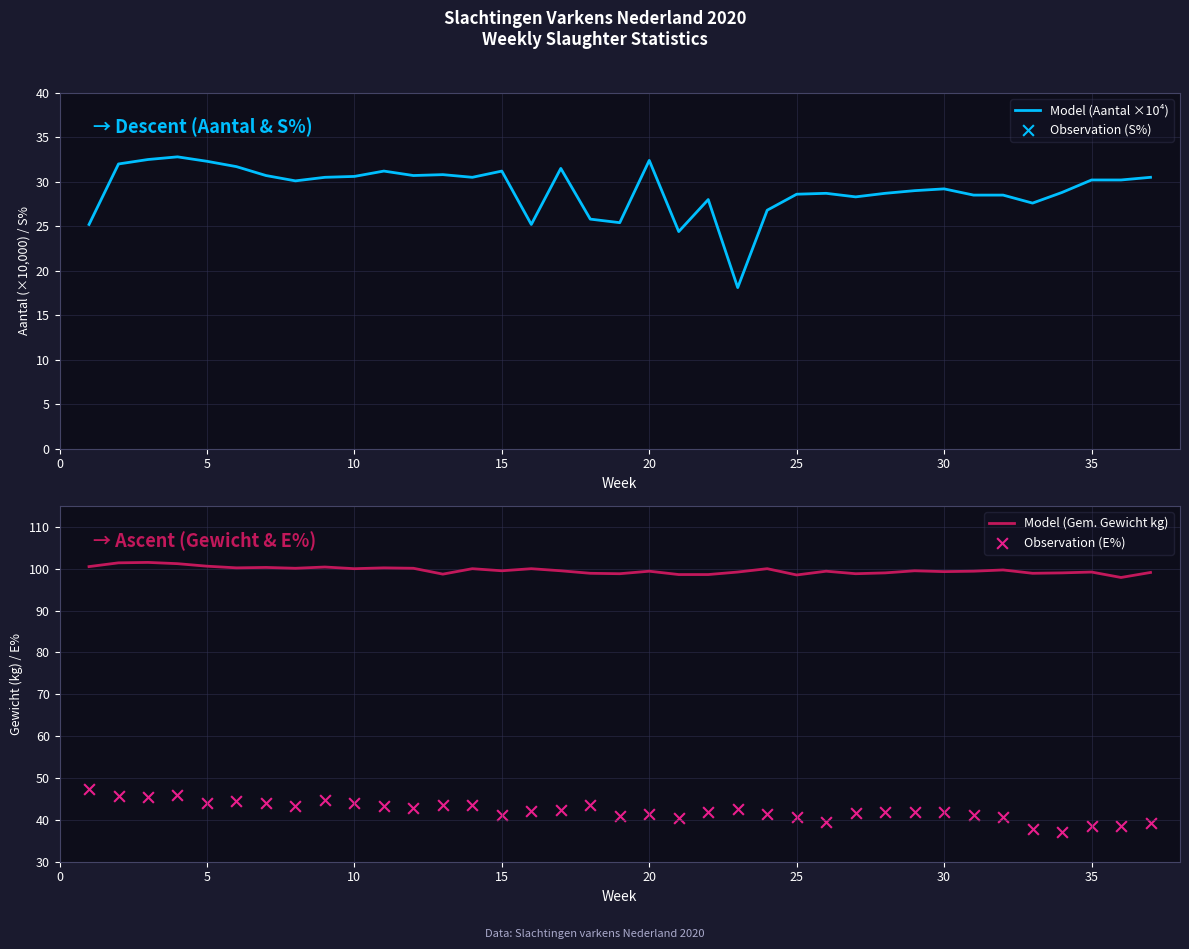

Is the value of Observation (E%) at 19 greater than the value of Model (Gem. Gewicht kg) at 20?

No